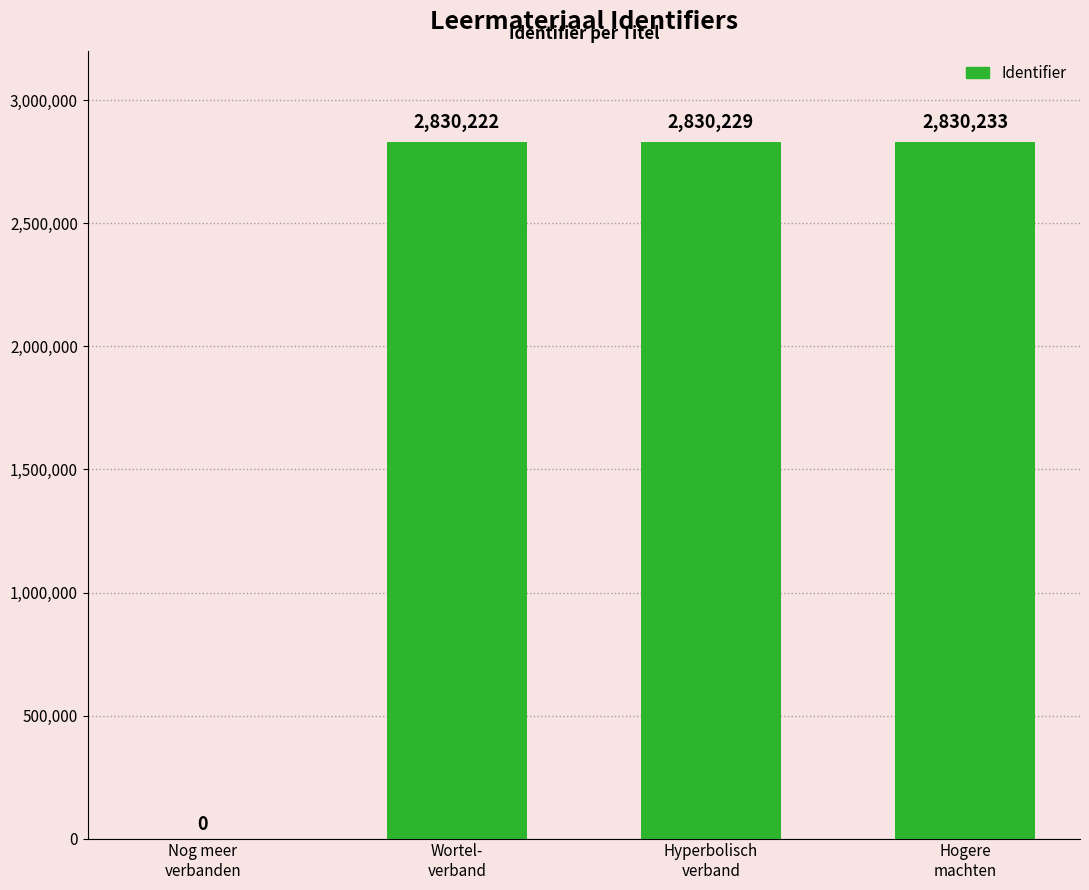

What is the greatest value displayed?

2830233